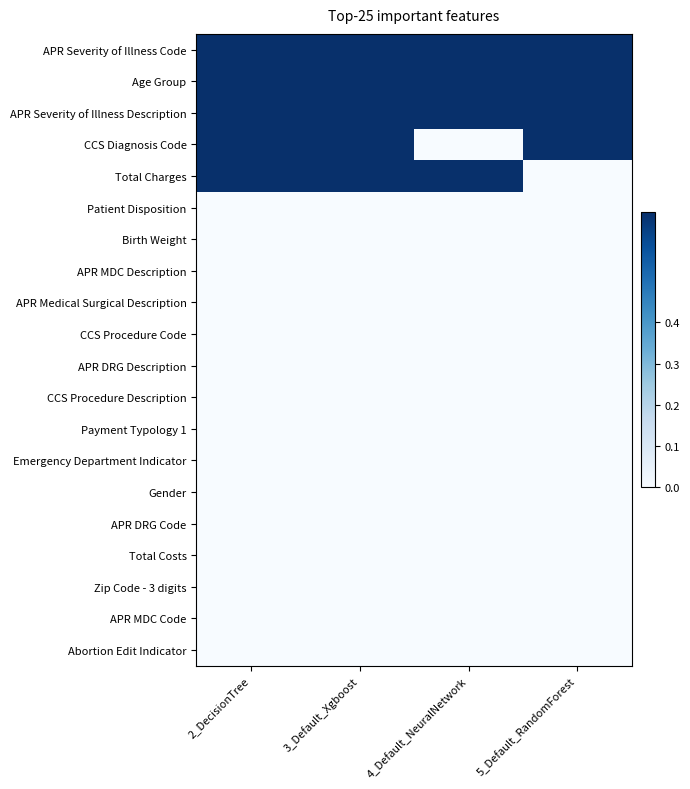

Between 4_Default_NeuralNetwork and 2_DecisionTree, which is larger?

4_Default_NeuralNetwork